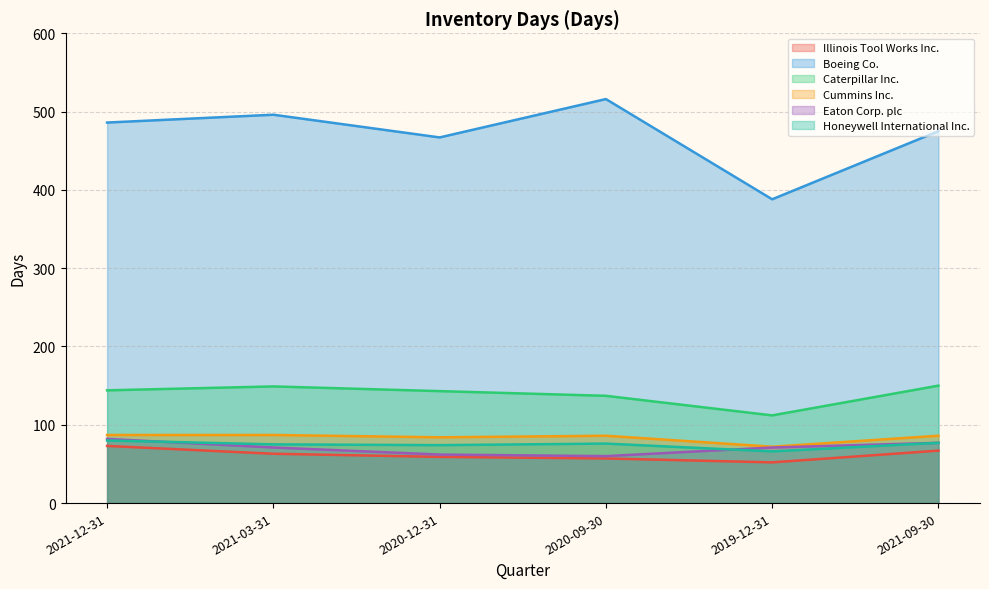

What value does the Eaton Corp. plc series have at 2021-03-31, to the nearest 10?

70